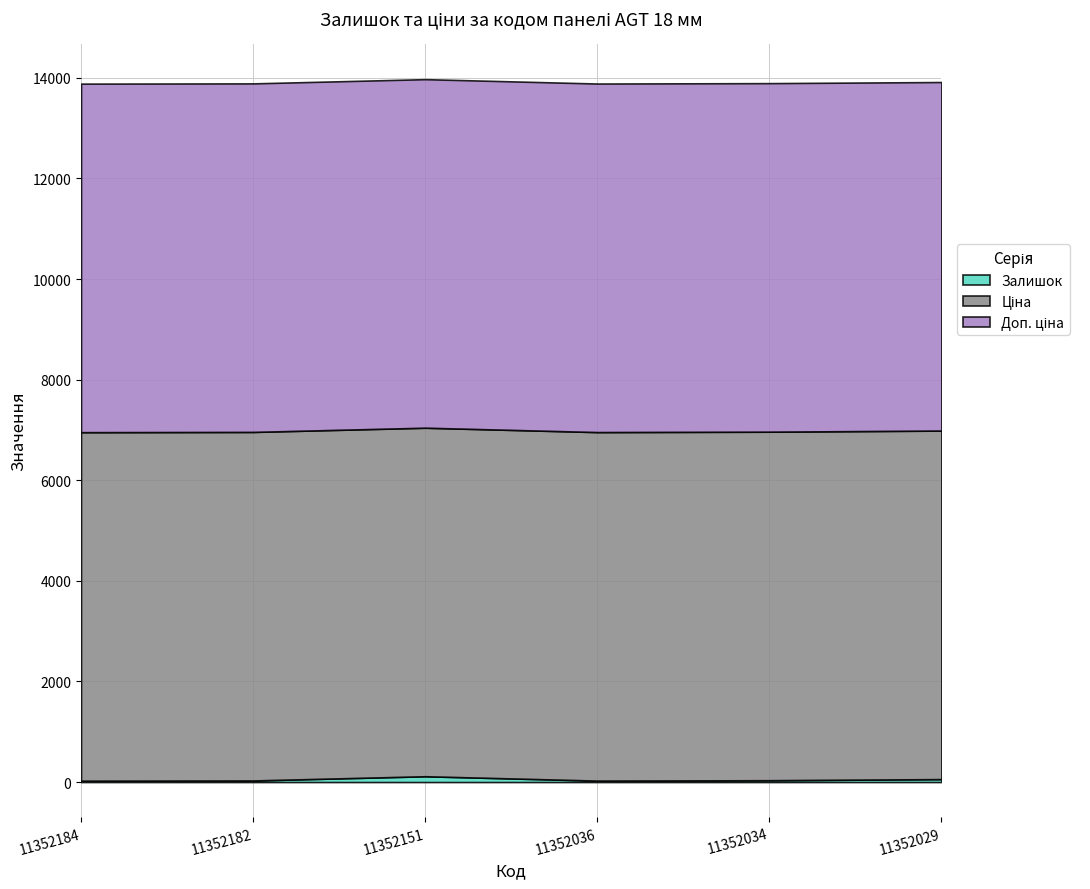

Reading left to right, extract all data points from this chart.

Залишок: 11352184=26.0	11352182=31.0	11352151=115.0	11352036=28.0	11352034=36.0	11352029=58.0
Ціна: 11352184=6929.6	11352182=6929.6	11352151=6929.6	11352036=6929.6	11352034=6929.6	11352029=6929.6
Доп. ціна: 11352184=6929.6	11352182=6929.6	11352151=6929.6	11352036=6929.6	11352034=6929.6	11352029=6929.6